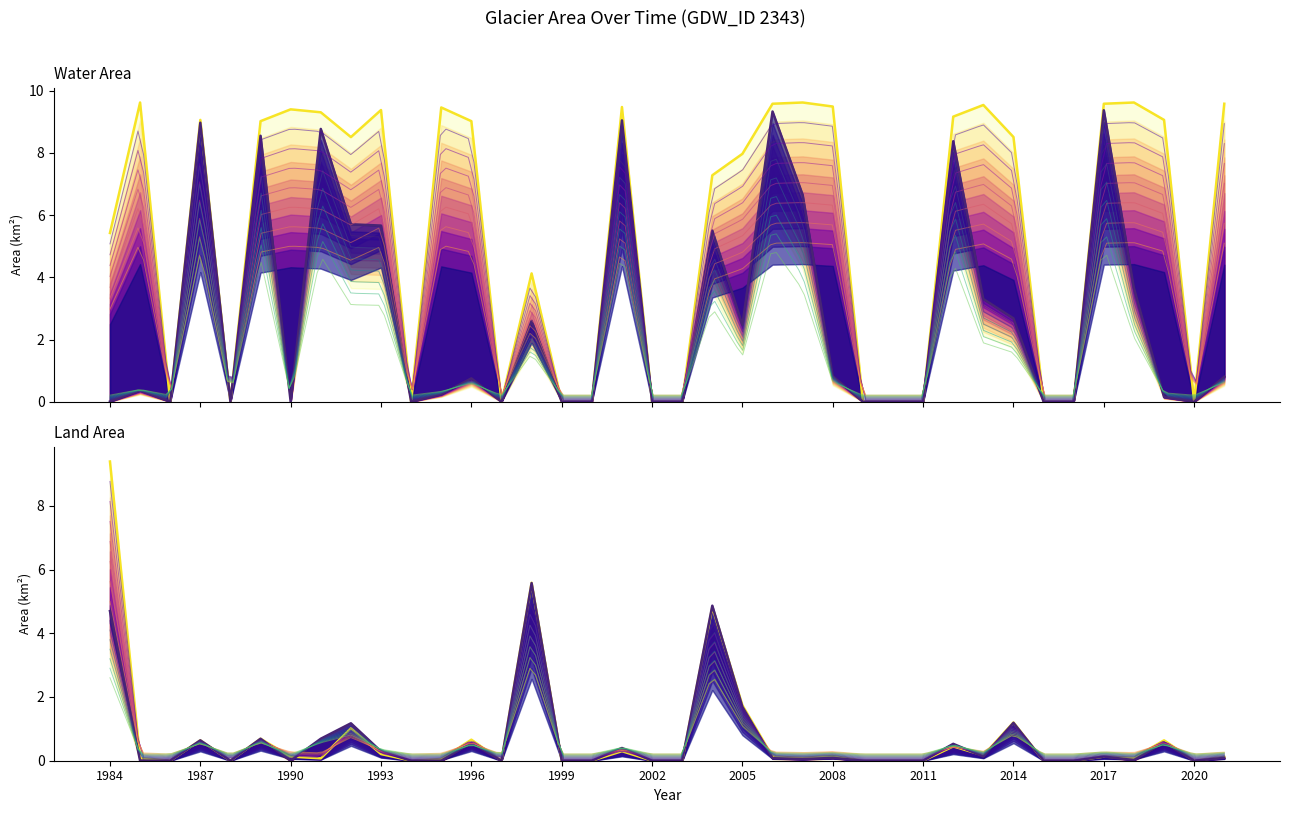

Is the value of origlandArea at 1988 greater than the value of origWaterArea at 2016?

No